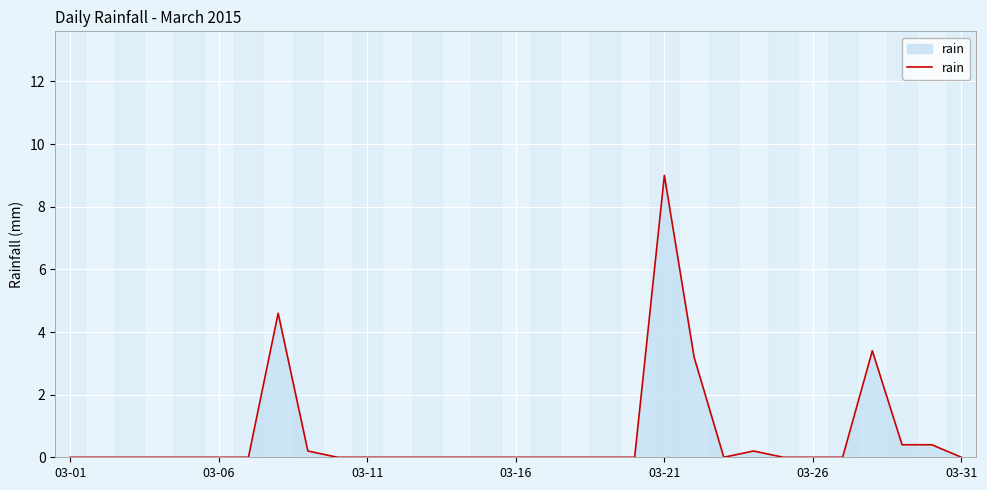

What is the maximum value shown in the chart?

9.0